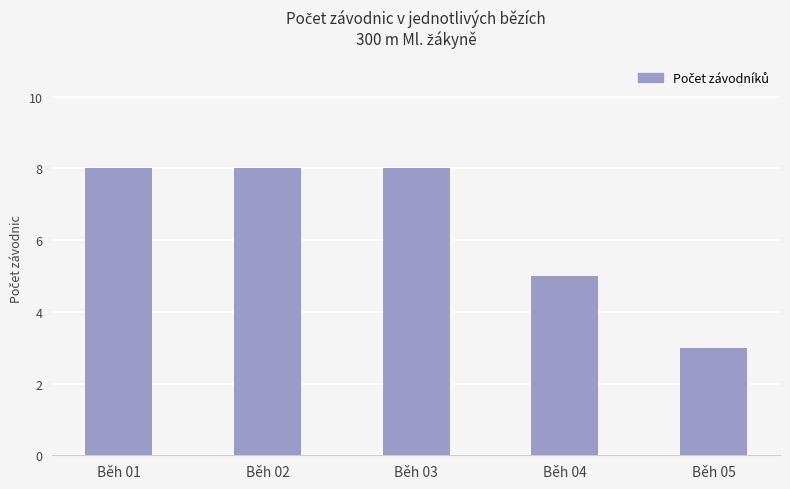

The chart shows a value of 3 at Běh 05. True or false?

True